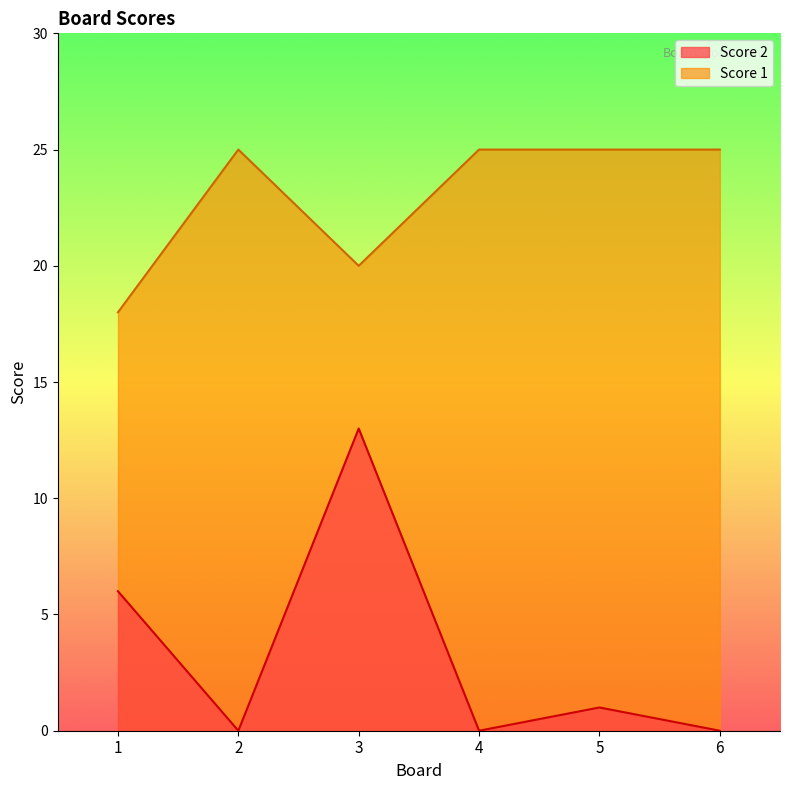

At 6, list the series in order from largest to smallest.

Score 1, Score 2